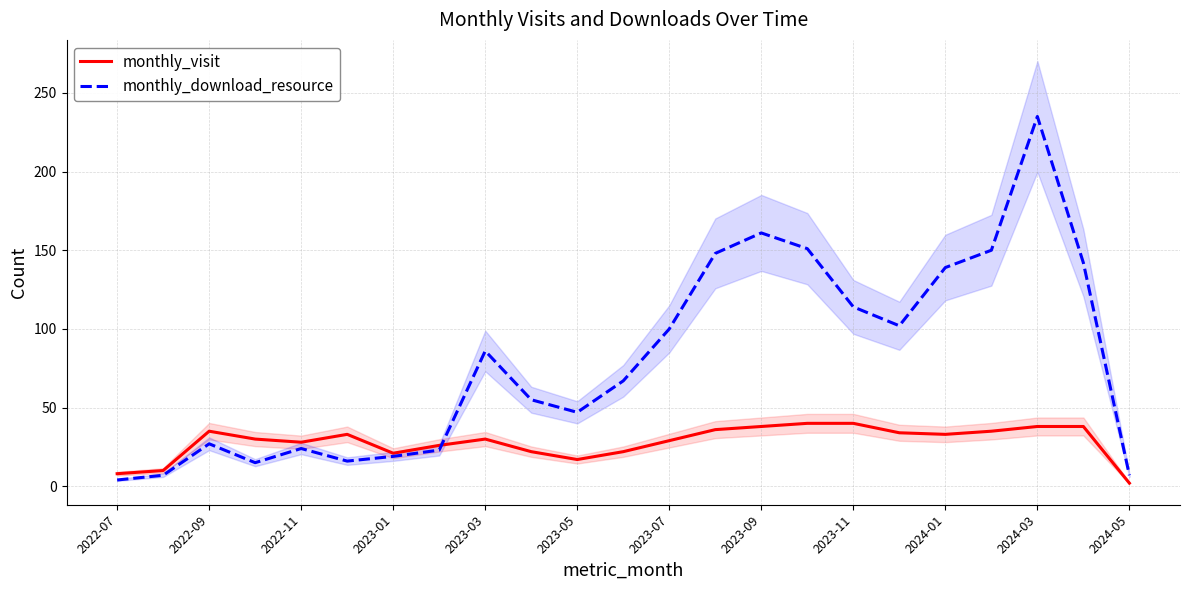

What are all the series names shown in the legend?

monthly_visit, monthly_download_resource